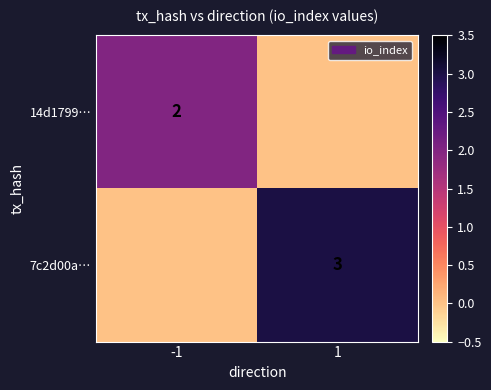

Is it true that 7c2d00a… equals 1 at 1?

False